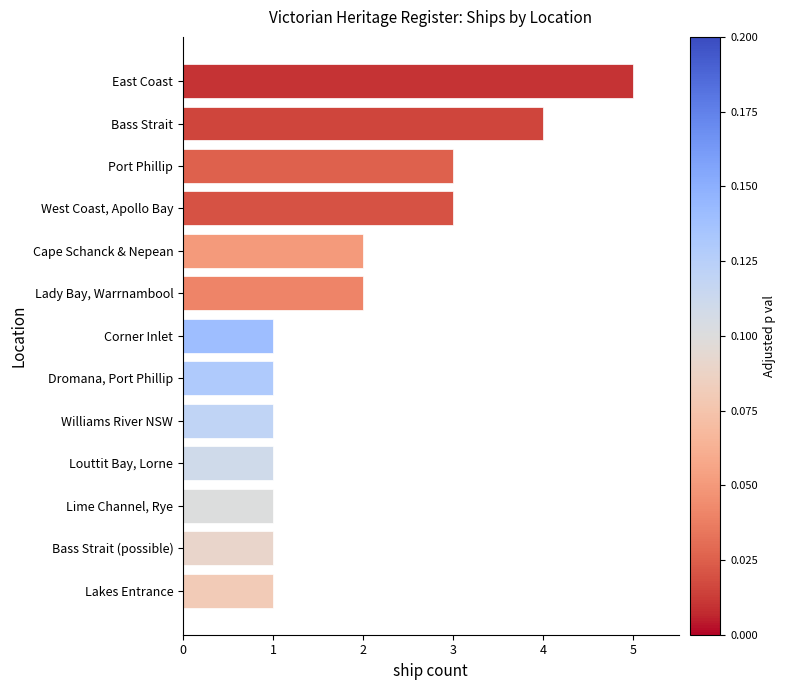

Does the chart contain any negative values?

No